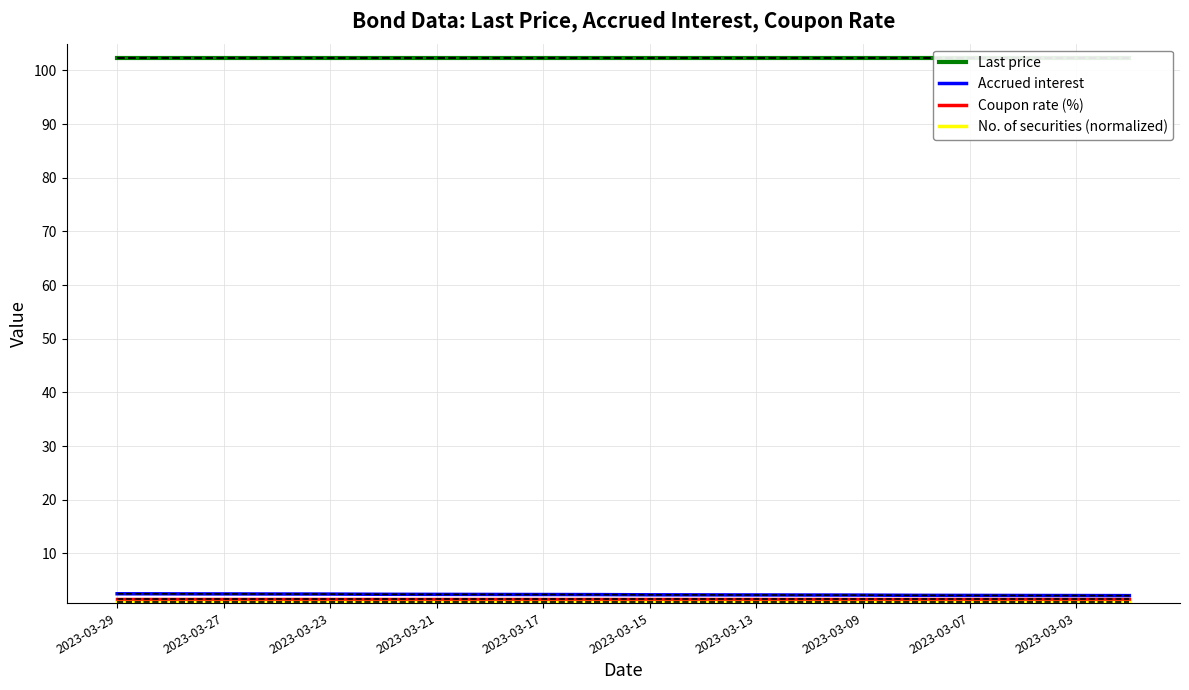

What is the greatest value displayed?

102.3